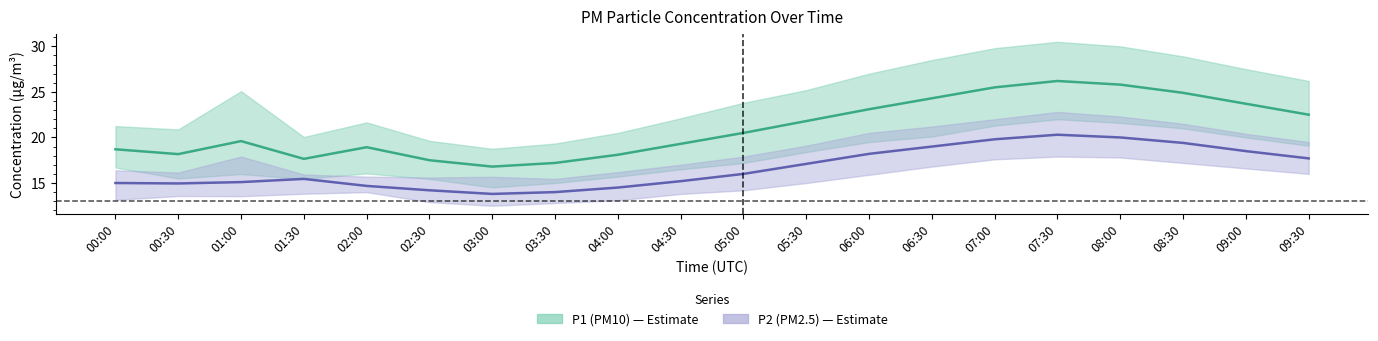

At which label does P1 (PM10) first exceed 20?

05:00